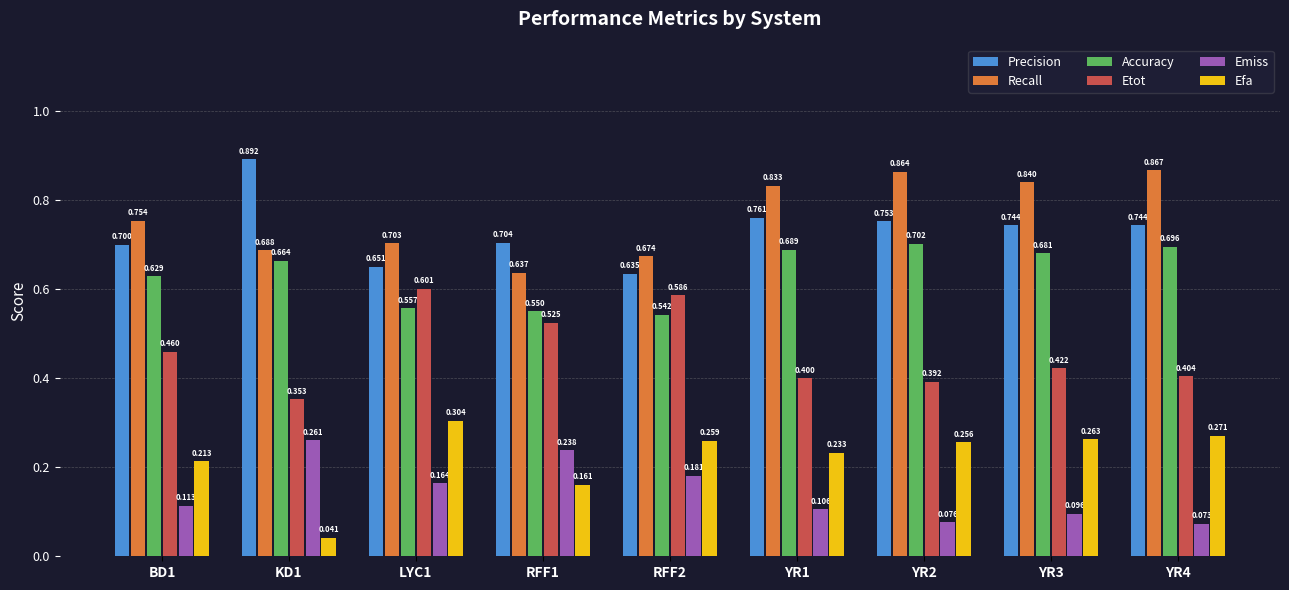

Between BD1 and YR1, which series saw the biggest shift?

Recall